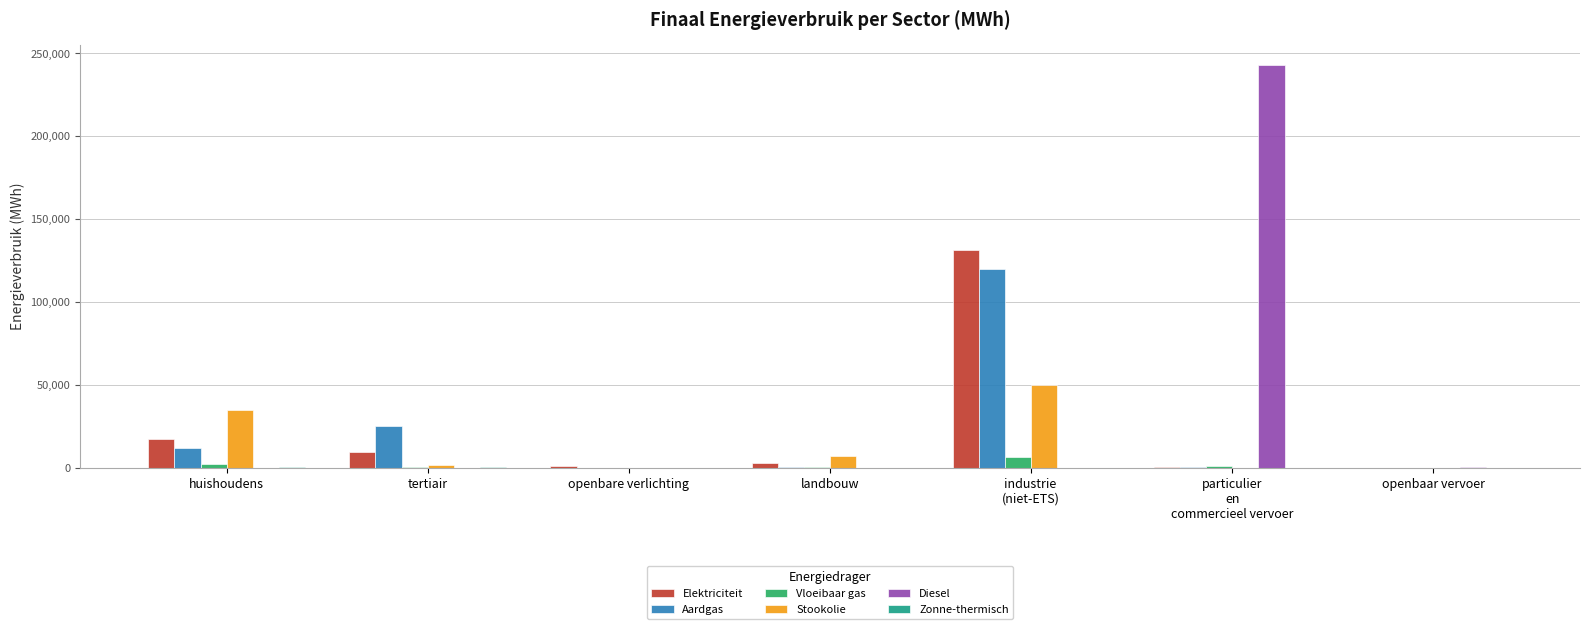

Between huishoudens and landbouw, which series saw the biggest shift?

Stookolie